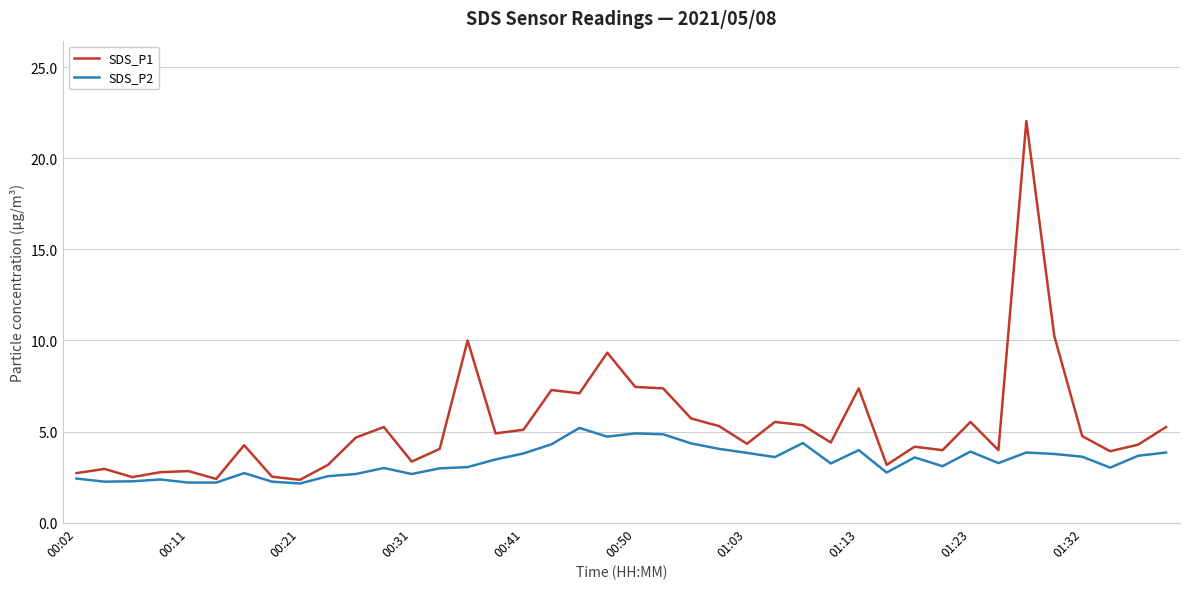

List the series in order of their peak value, lowest first.

SDS_P2, SDS_P1